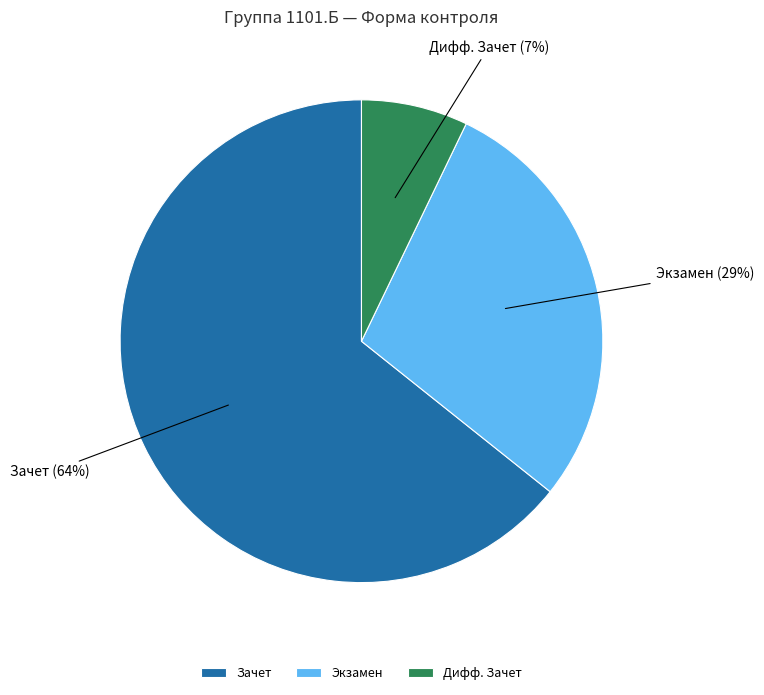

Is the sum of Зачет and Дифф. Зачет greater than half?

Yes